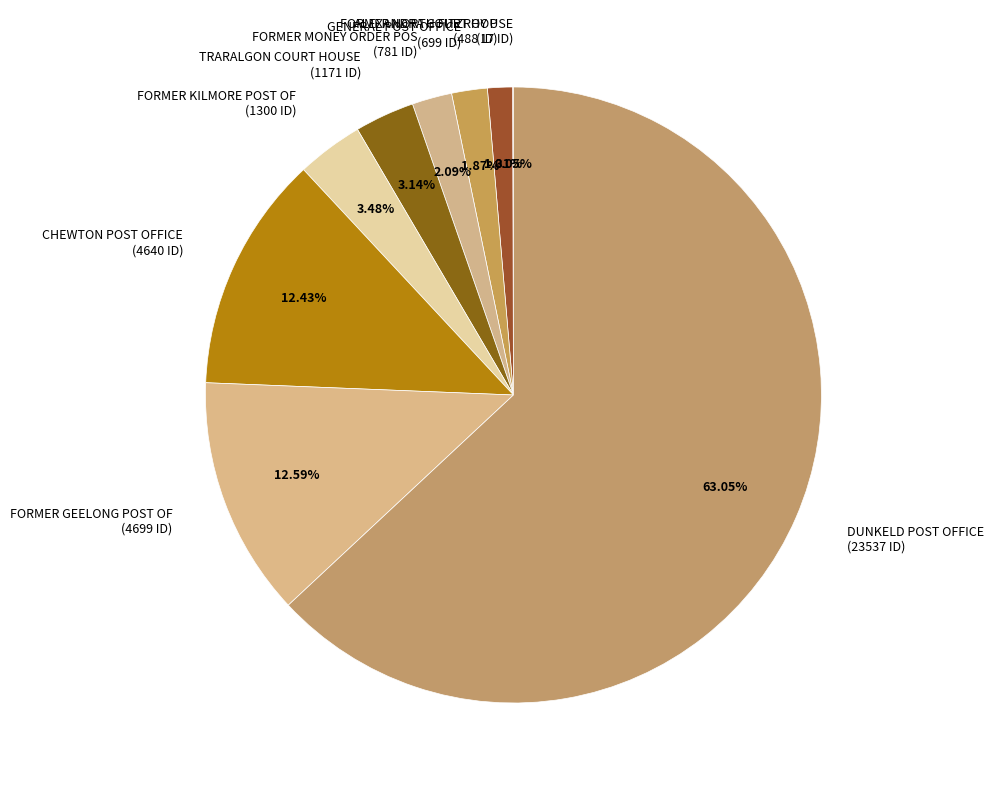

Is the sum of GENERAL POST OFFICE (699 ID) and CHEWTON POST OFFICE (4640 ID) greater than half?

No